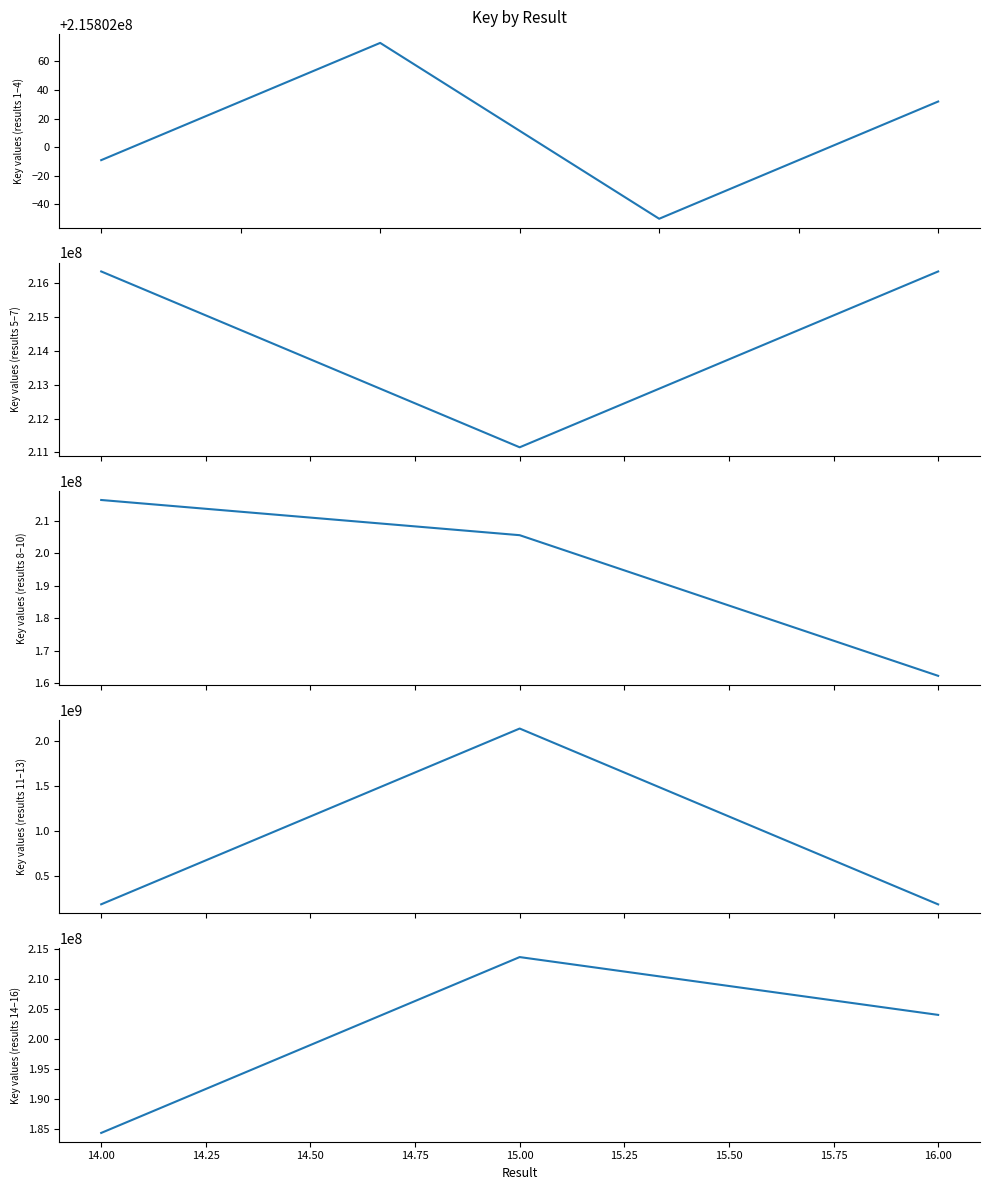

Read the value at 16, to the nearest 10.

204045140